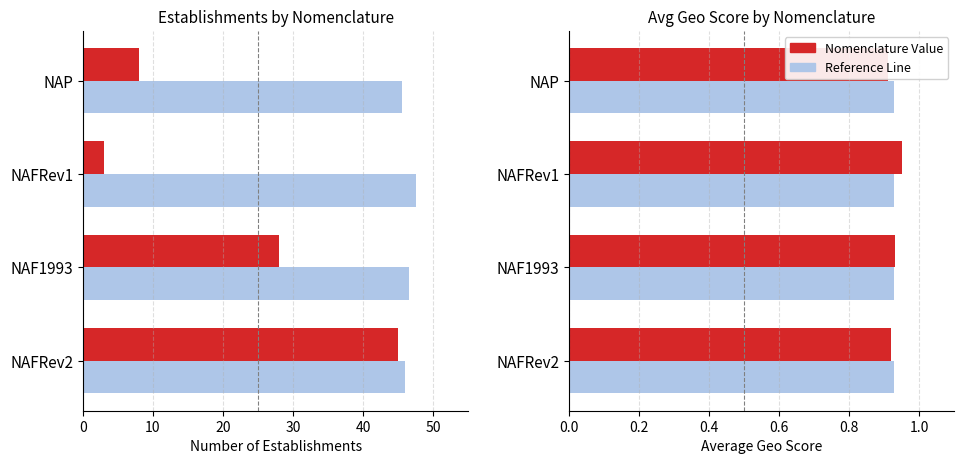

Reading left to right, extract all data points from this chart.

Count: 45.0	28.0	3.0	8.0
Geo Score ×50: 46.0	46.5	47.5	45.5
Geo Score: 0.9	0.9	0.9	0.9
Overall Avg: 0.3	0.3	0.3	0.3